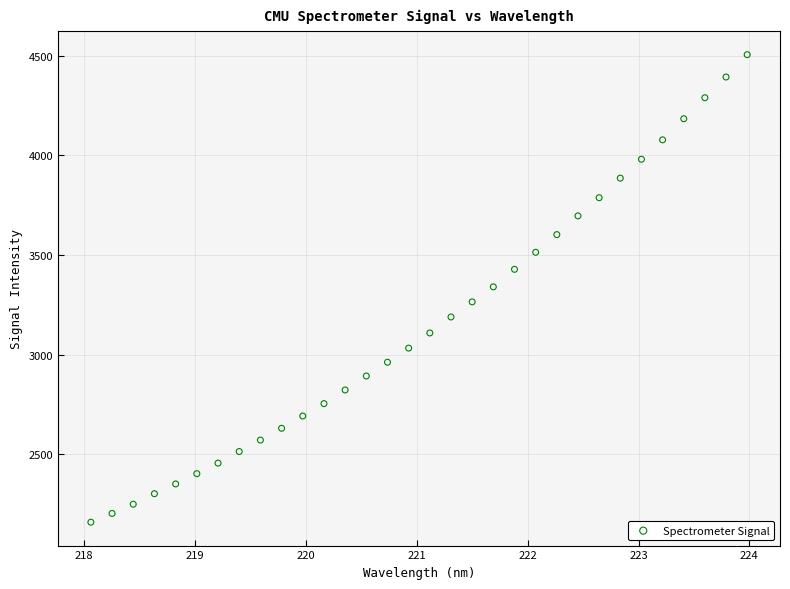

What is the range of X values (max minus min)?

5.9